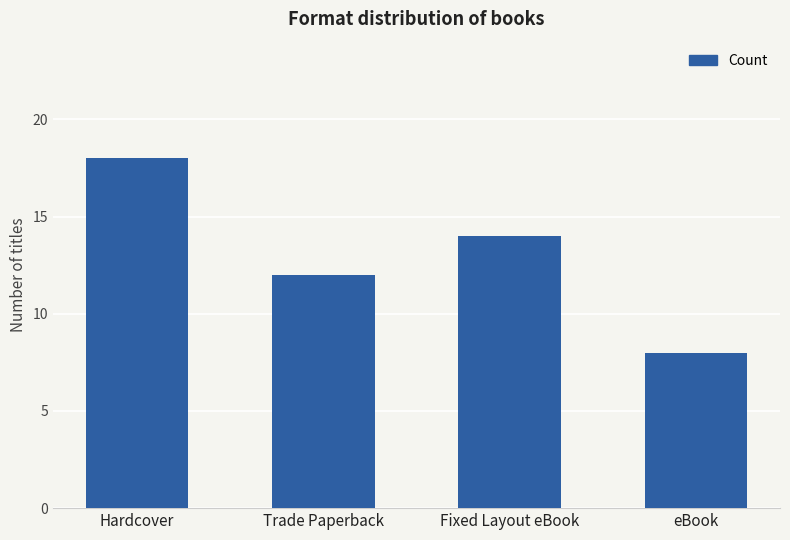

What is the label of the 4th bar from the right?

Hardcover